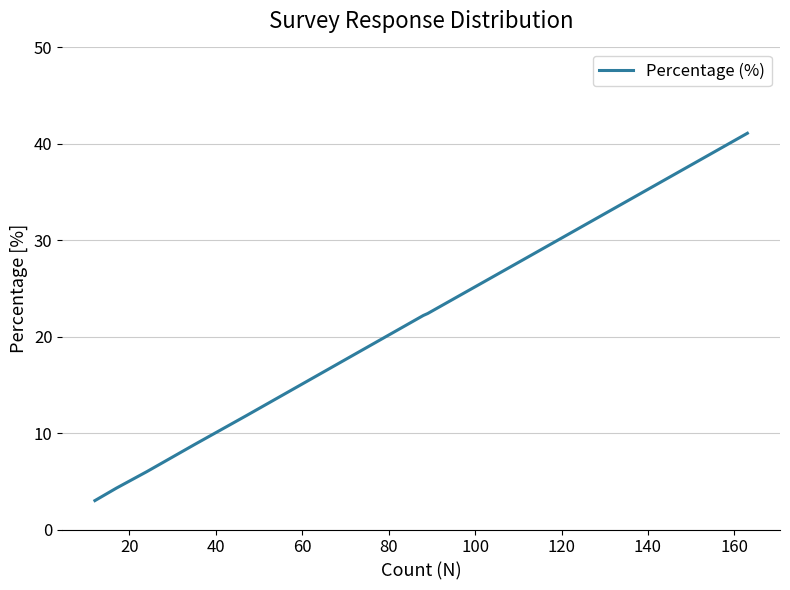

What is the difference between the maximum and minimum values?

38.1